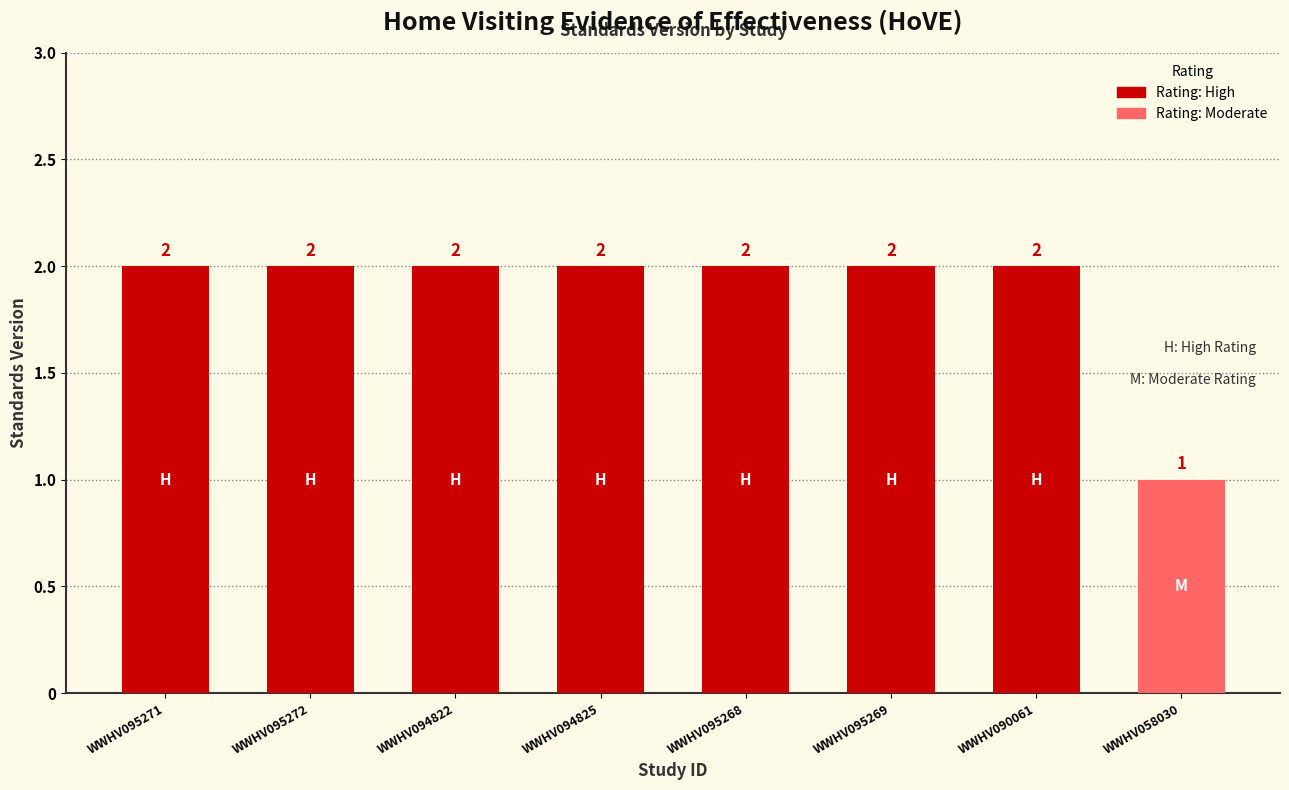

Which label corresponds to the smallest value in the chart?

WWHV058030